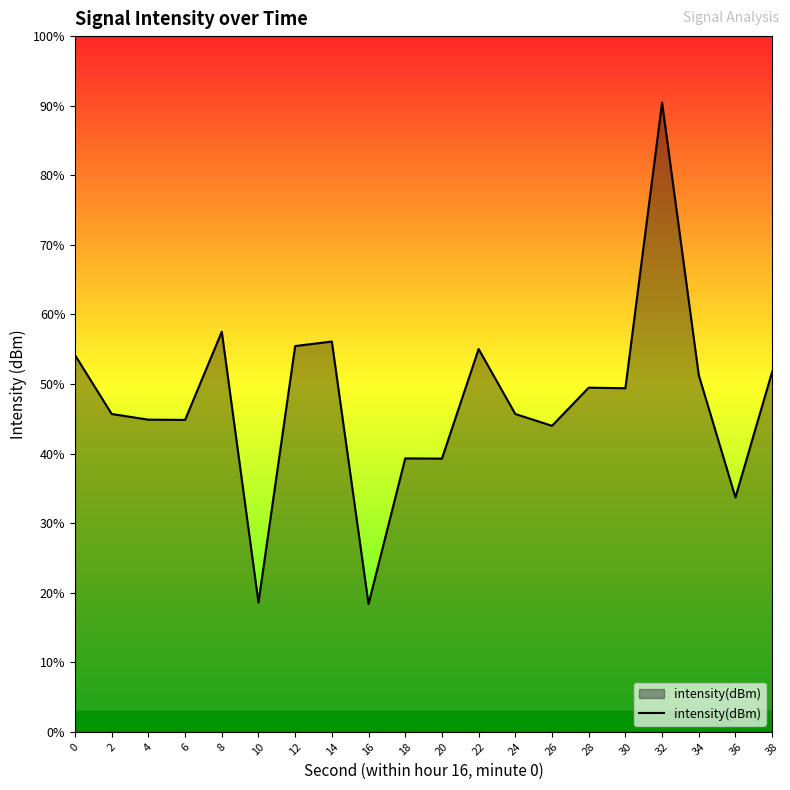

Reading right to left, list all the values displayed in this chart.

38=-129.0	36=-139.8	34=-129.2	32=-105.7	30=-130.4	28=-130.3	26=-133.6	24=-132.6	22=-127.0	20=-136.4	18=-136.4	16=-149.0	14=-126.3	12=-126.7	10=-148.8	8=-125.5	6=-133.1	4=-133.1	2=-132.6	0=-127.5